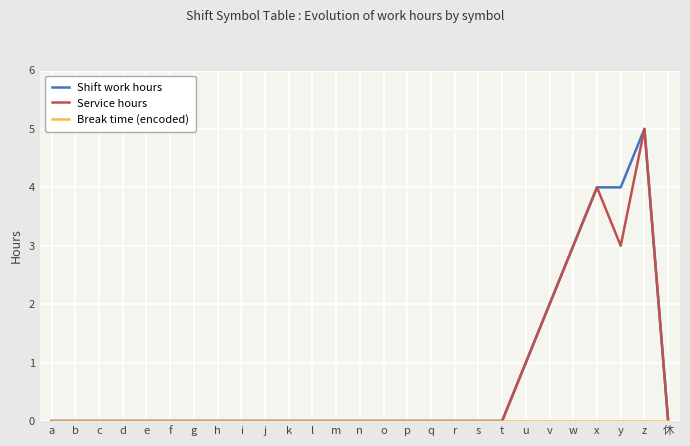

At which category is the sum across all series the highest?

z